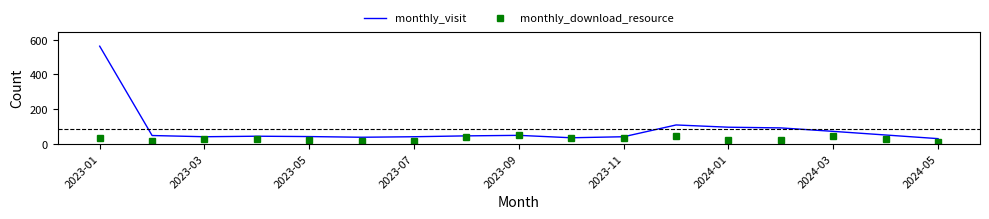

At which category is the sum across all series the highest?

2023-01